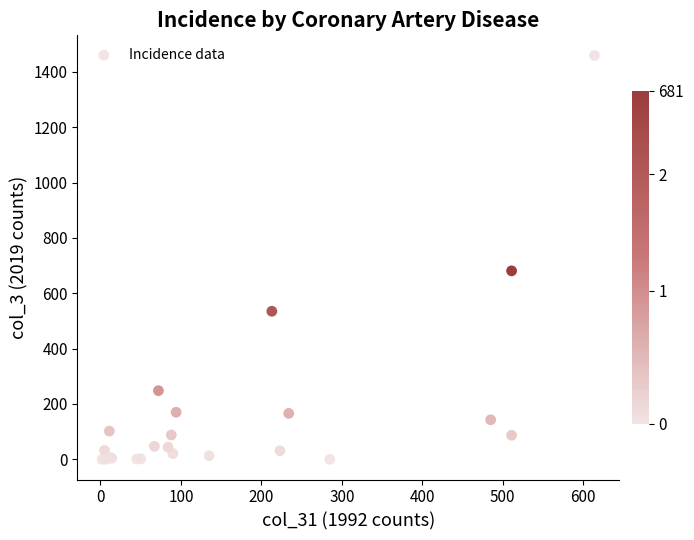

What Y value in the scatter plot is closest to 729?

681